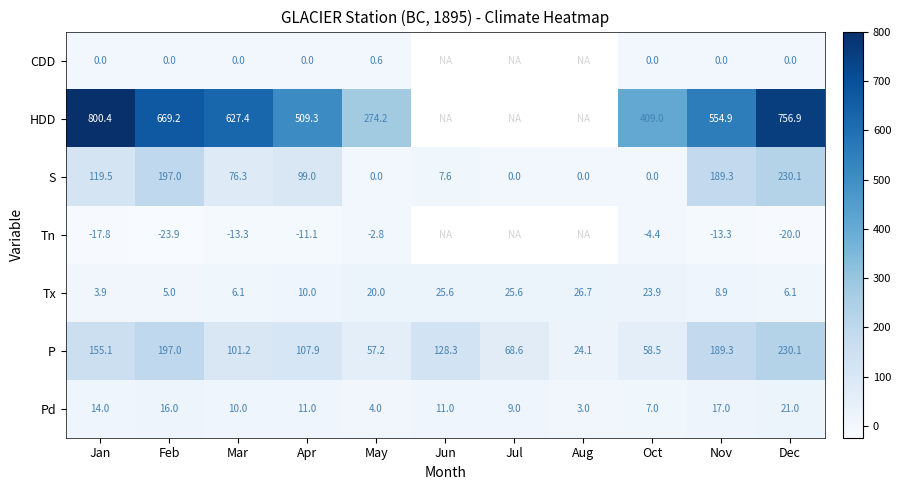

What is the difference between the second highest and second lowest values in the P series?

139.8